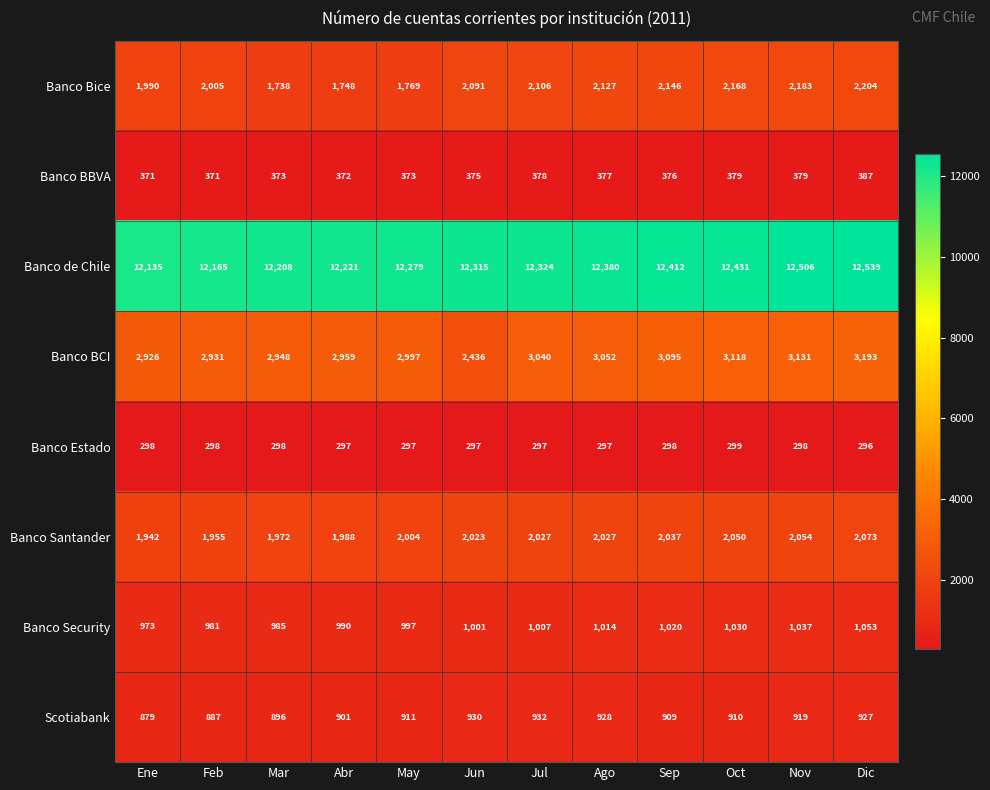

At Oct, list the series in order from largest to smallest.

Banco de Chile, Banco BCI, Banco Bice, Banco Santander, Banco Security, Scotiabank, Banco BBVA, Banco Estado